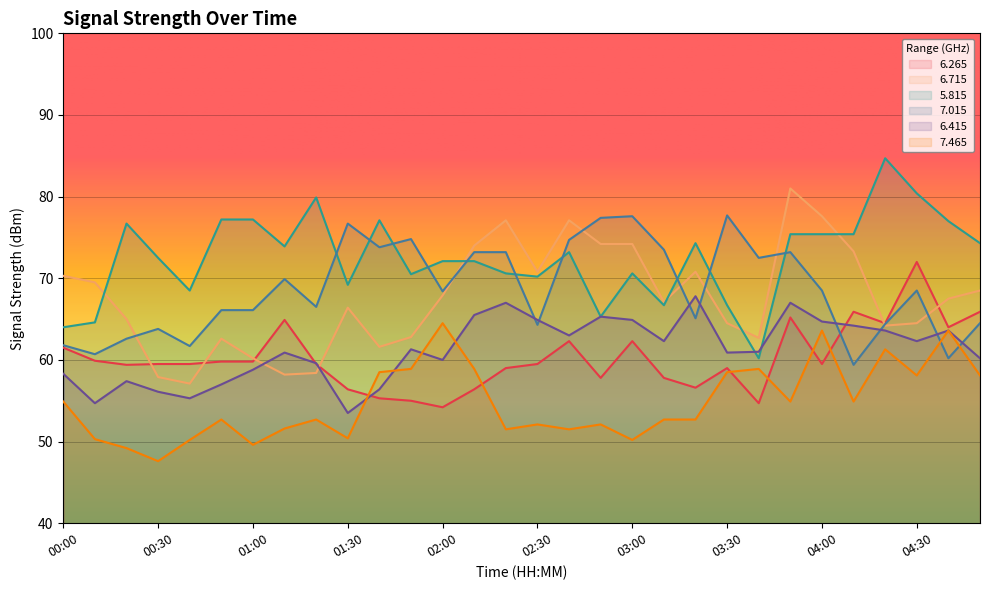

What is the difference between the 6.715 values at 02:40 and 04:50?

8.6